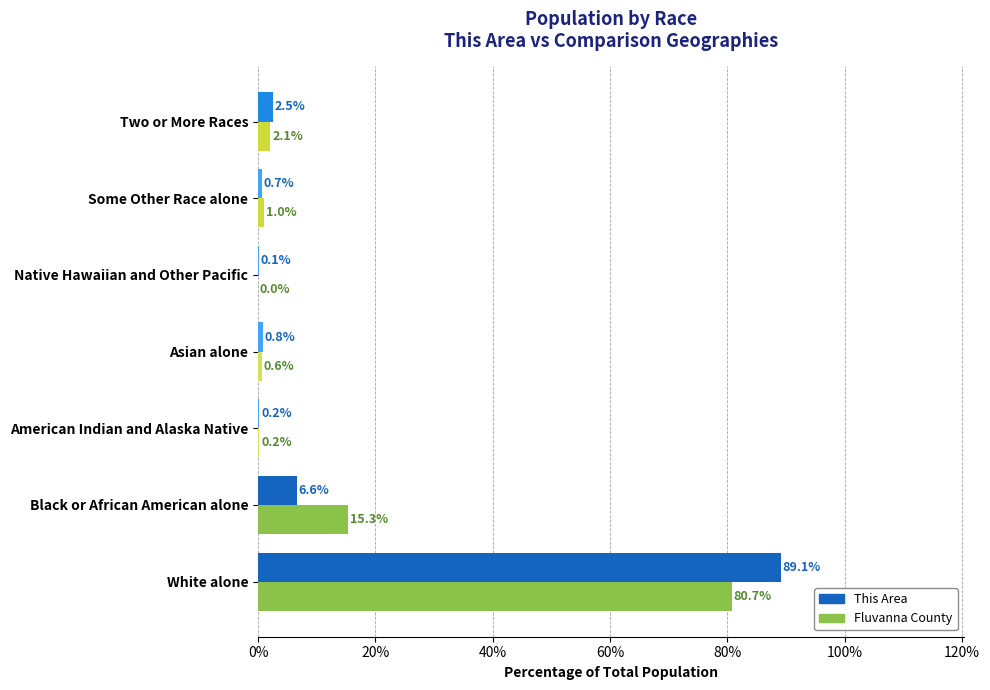

What is the sum of the Fluvanna County values at White alone and American Indian and Alaska Native?

80.9